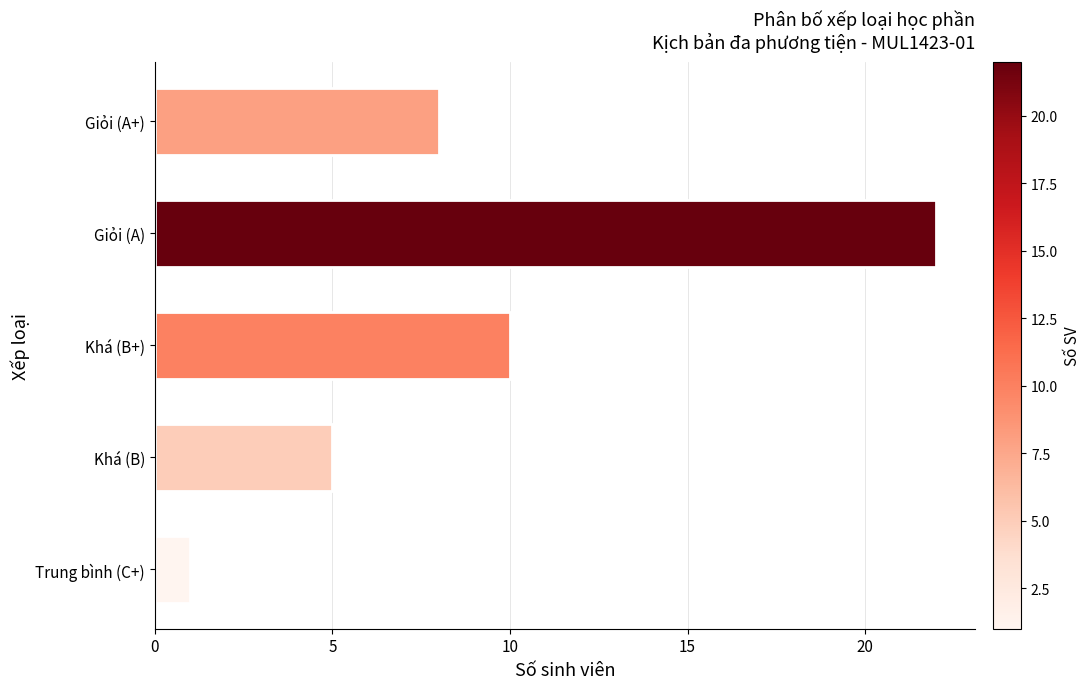

How many categories are shown in the chart?

5